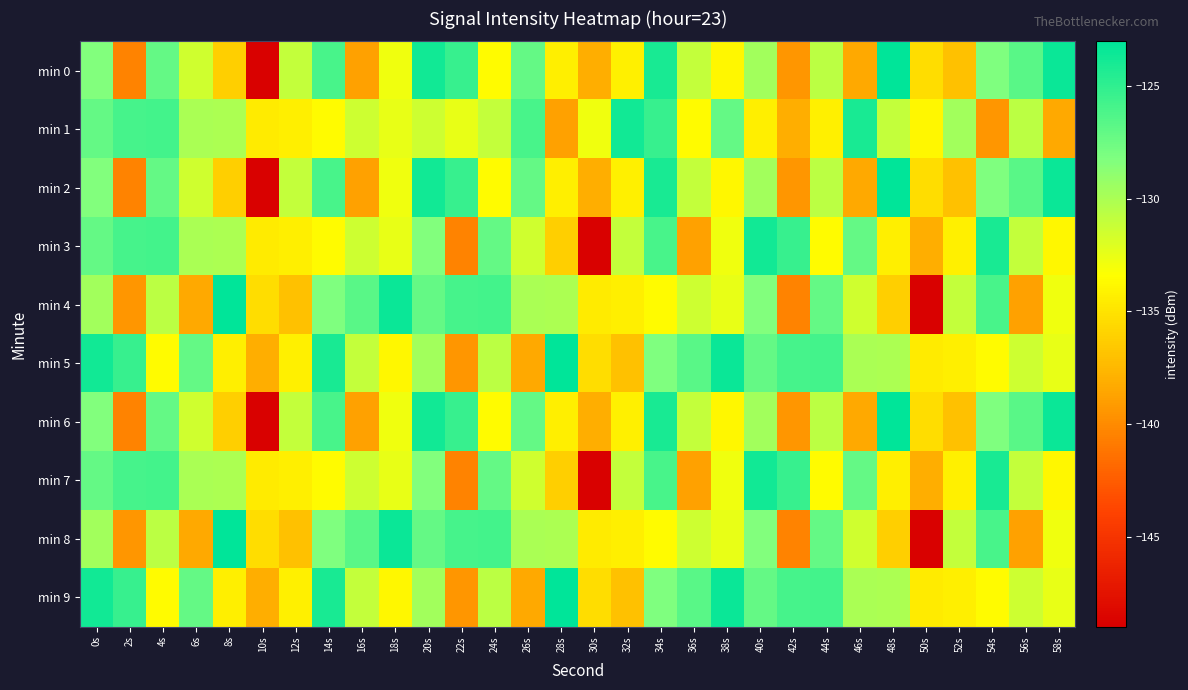

What is the total value across all series at 34s?

-1273.1